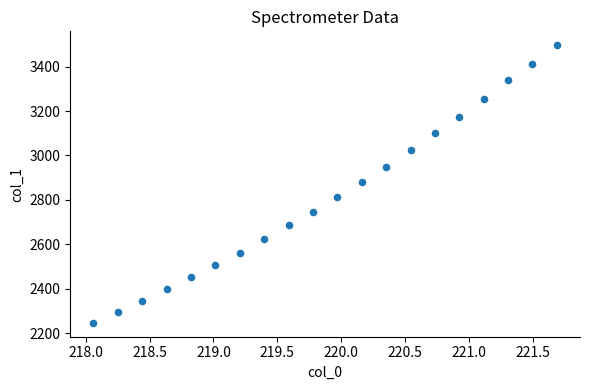

What is the range of Y values (max minus min)?

1249.9